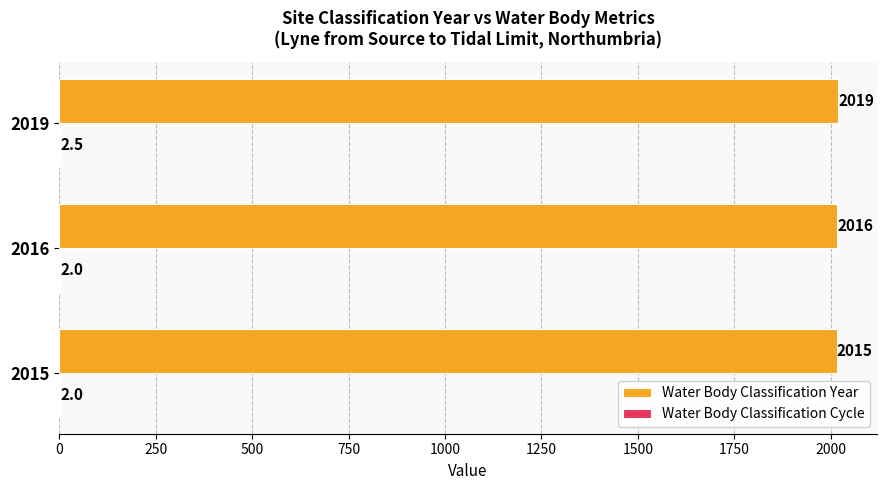

Between 2015 and 2019, which series saw the biggest shift?

Water Body Classification Year